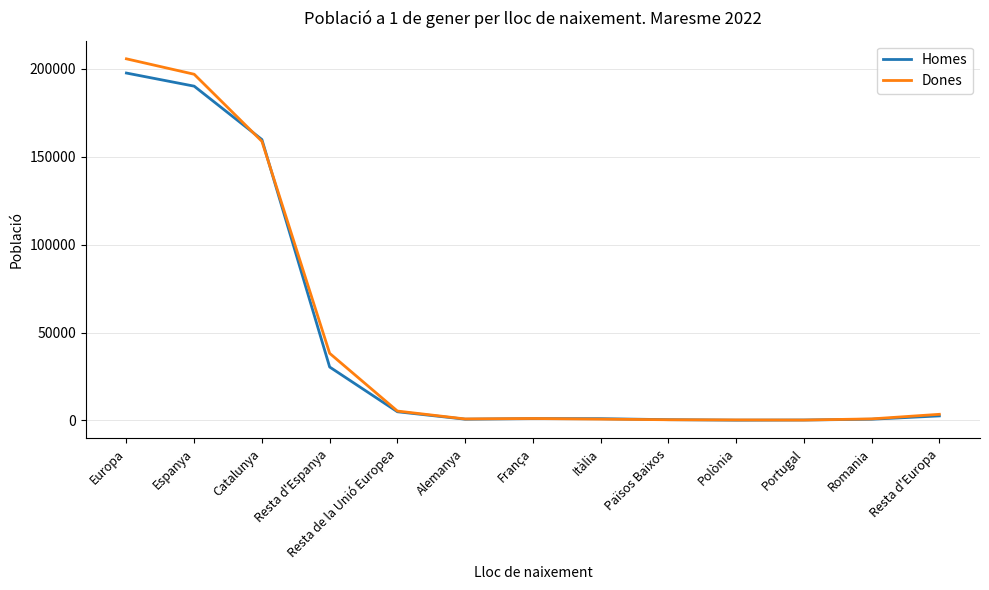

Is the value of Homes at Països Baixos greater than the value of Dones at Espanya?

No